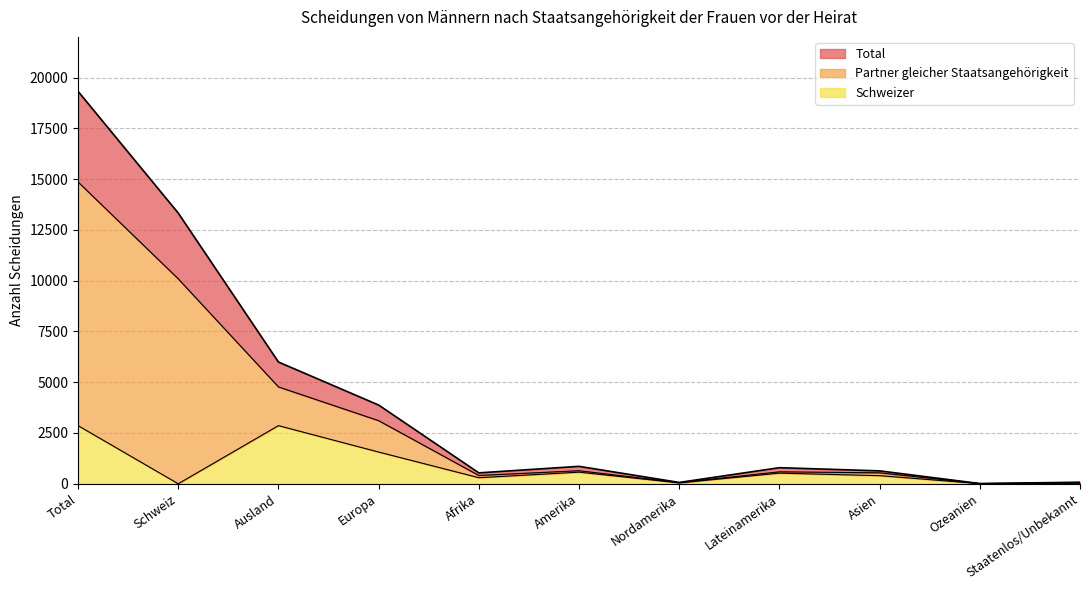

The Total series shows 76 at Staatenlos/Unbekannt. True or false?

True